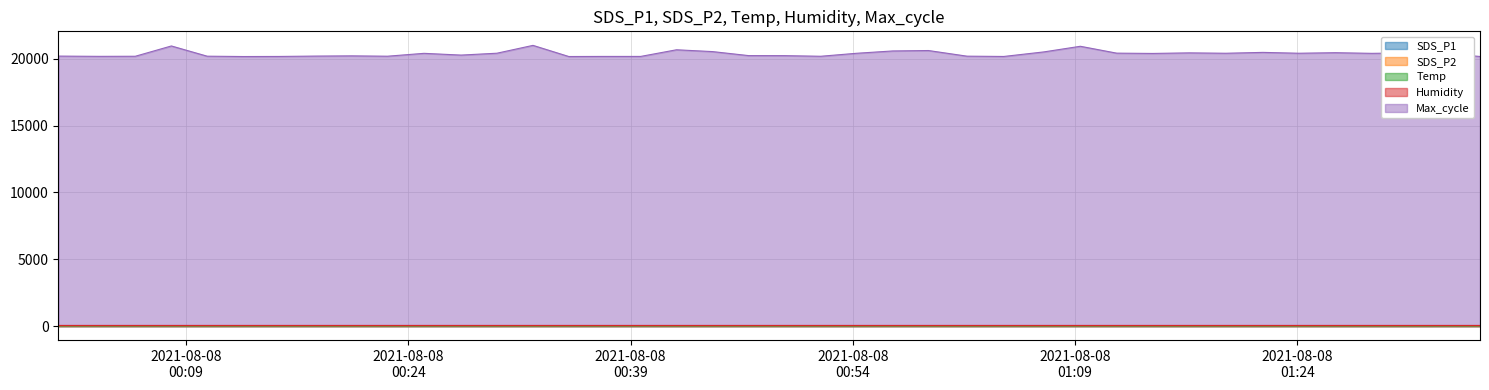

What is the greatest value displayed?

21003.0